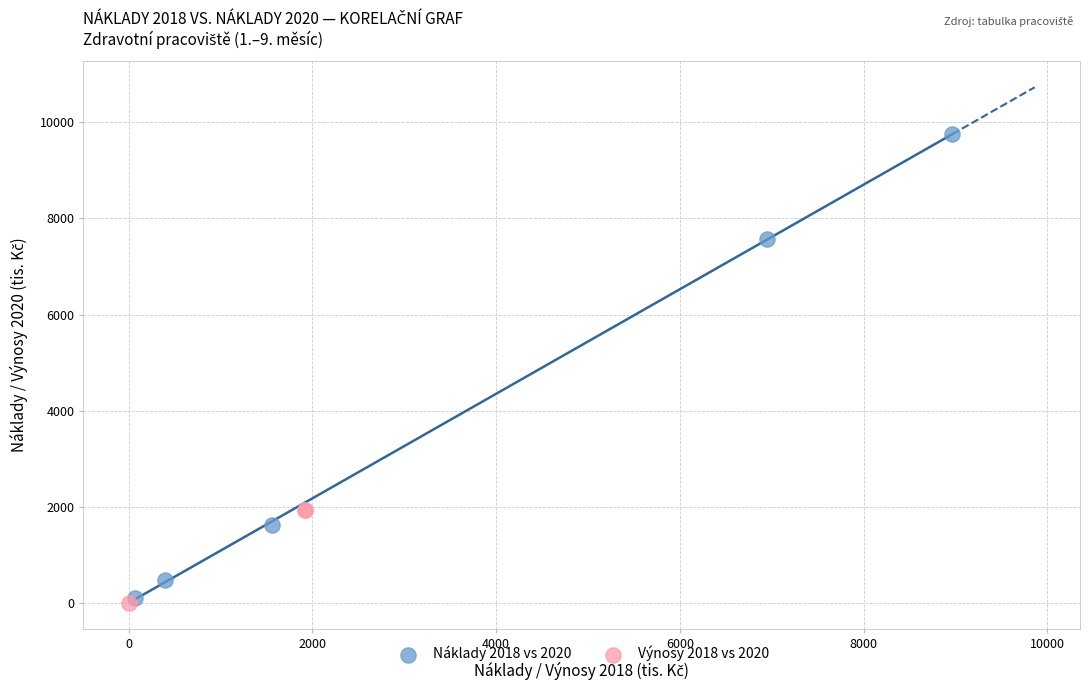

Which series reaches the maximum Y coordinate?

Náklady 2018 vs 2020